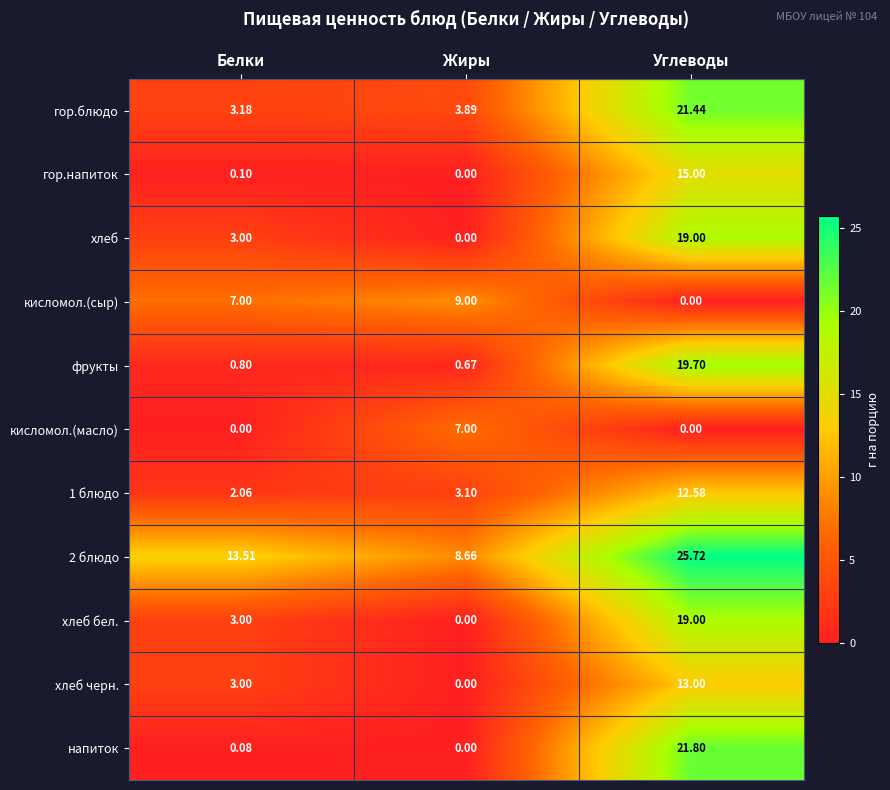

At which category does the chart reach its peak across all series?

Углеводы